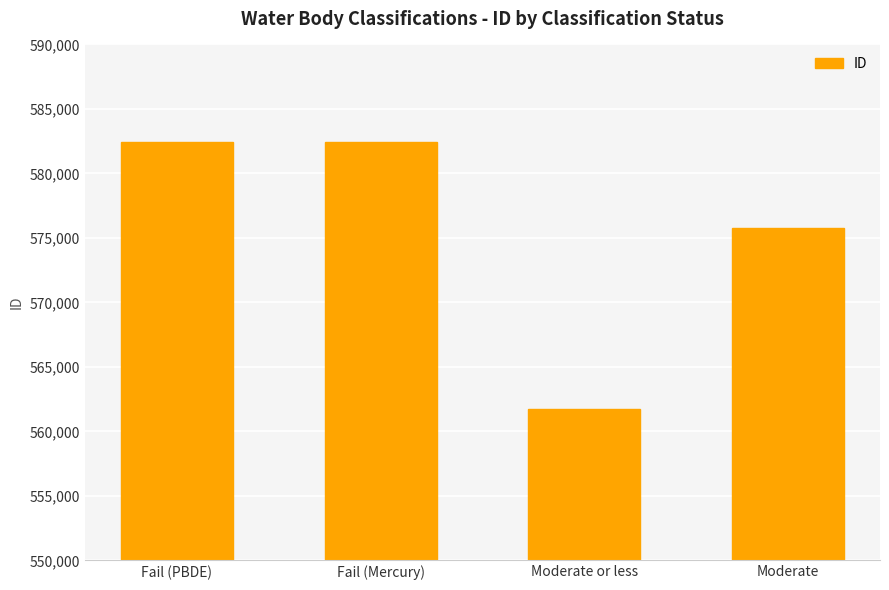

What is the label of the 4th bar from the left?

Moderate